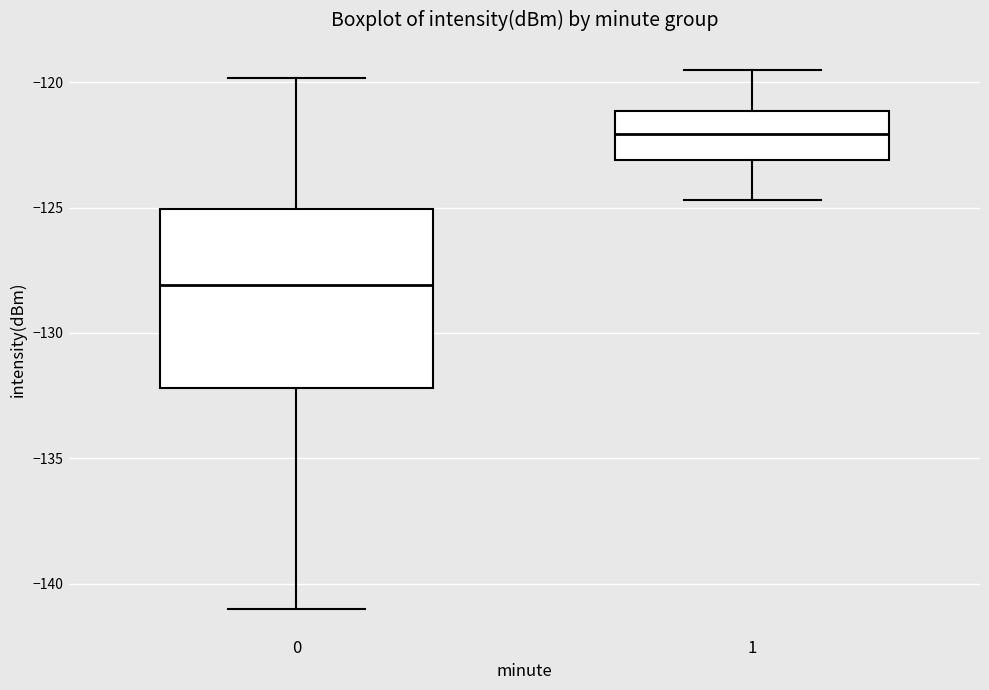

Which box's median line is the highest?

1